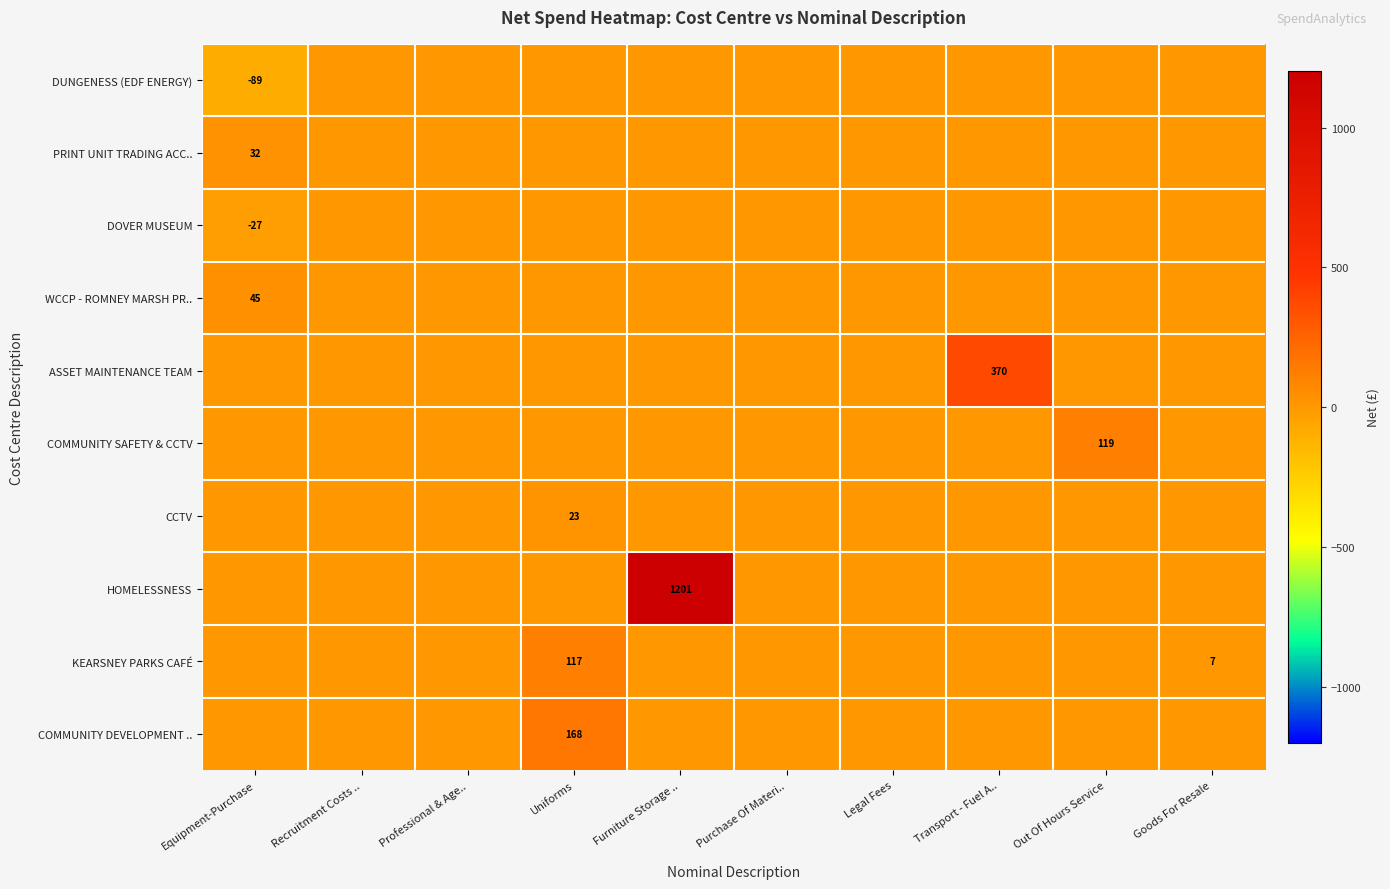

Is it true that PRINT UNIT TRADING ACC.. equals 32 at Equipment-Purchase?

True